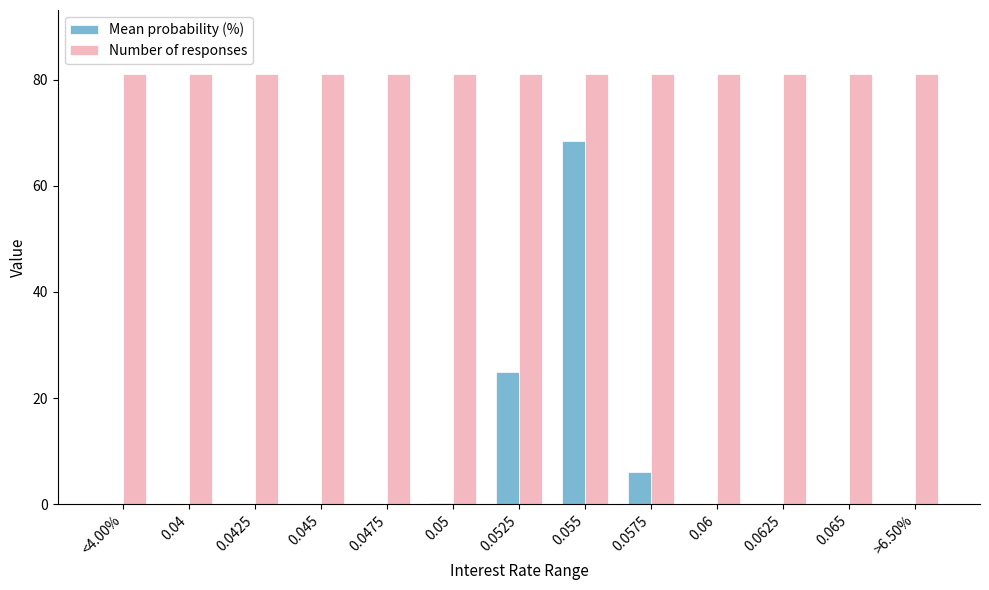

What is the maximum value shown in the chart?

81.0